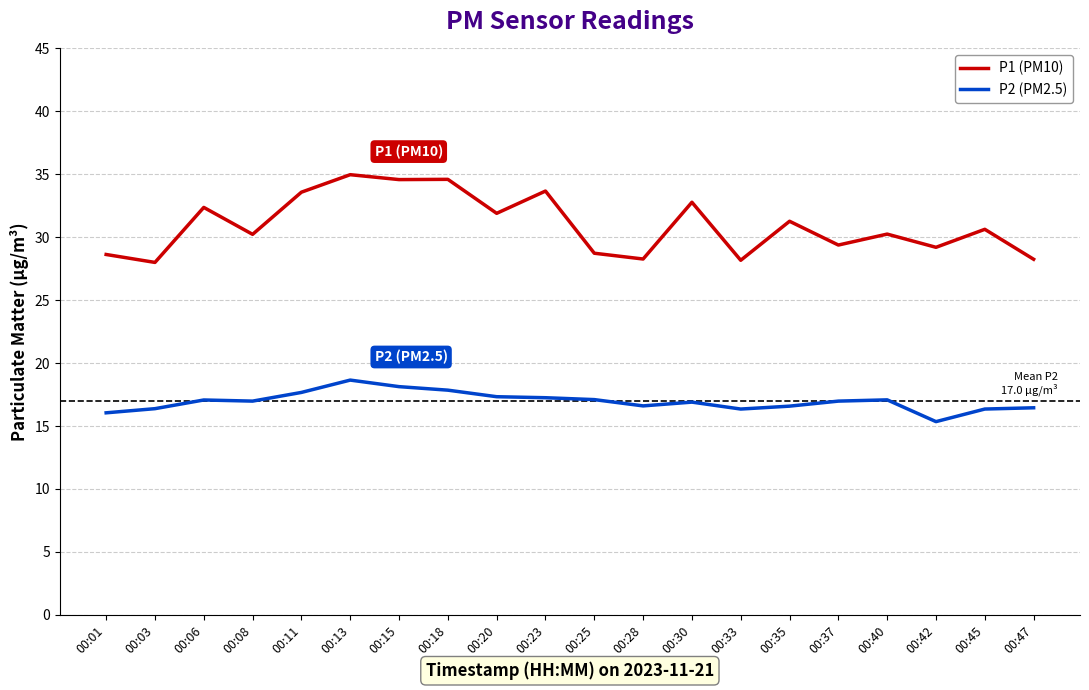

What is the total value across all series at 00:03?

44.4